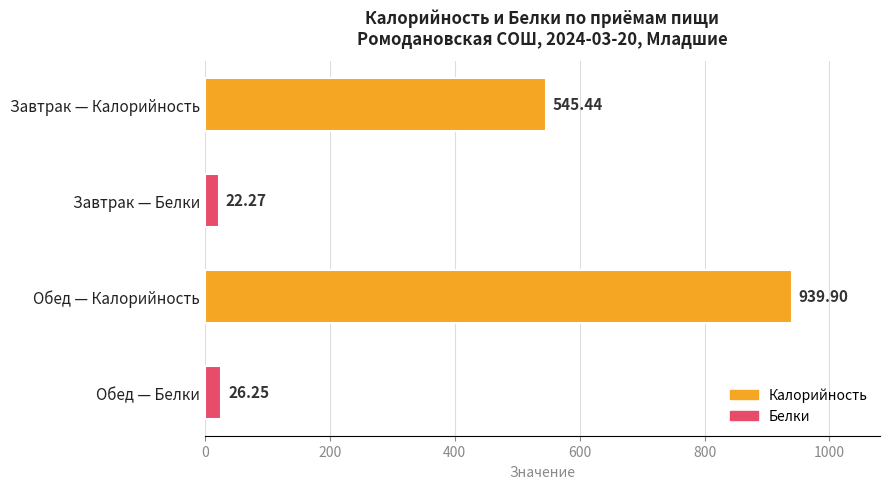

Which label corresponds to the smallest value in the chart?

Завтрак — Белки